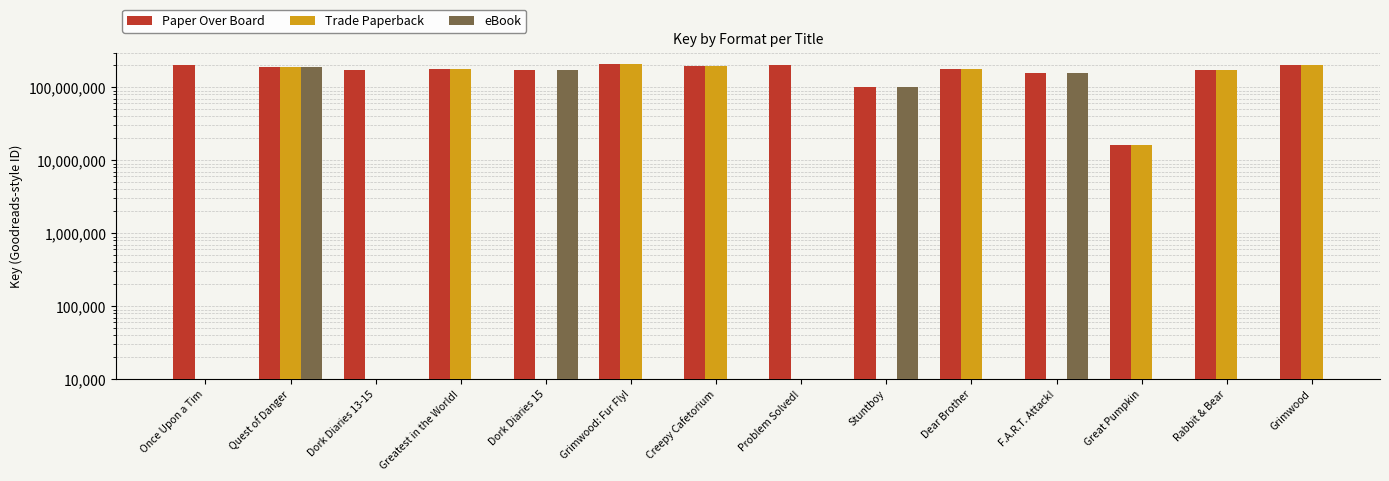

What are all the series names shown in the legend?

Paper Over Board, Trade Paperback, eBook